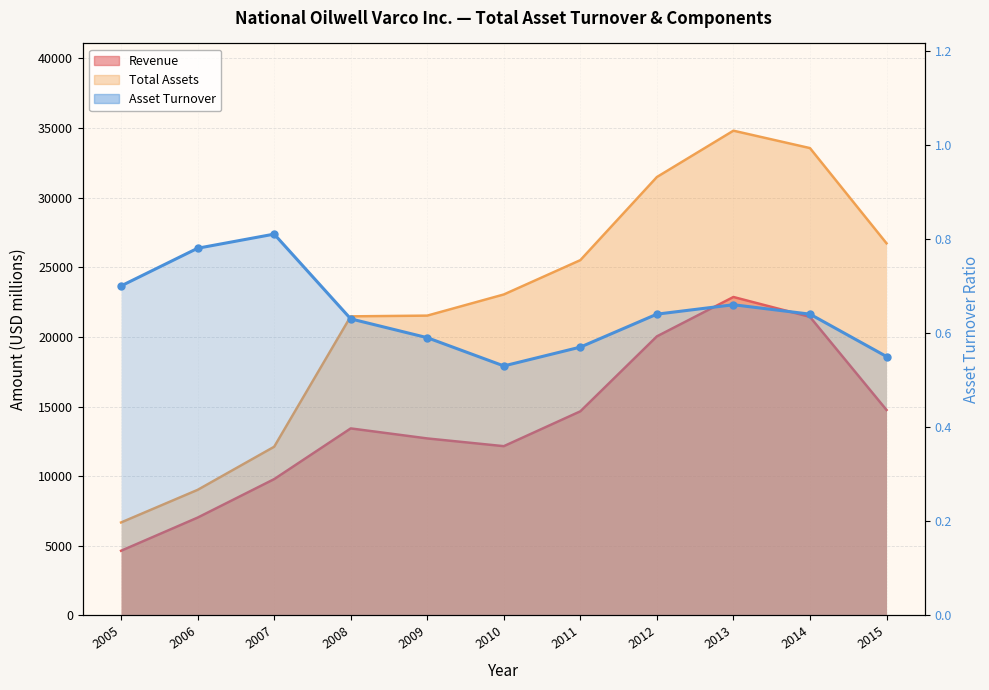

How many interior local valleys (lower than both neighbors) does the data have?

1